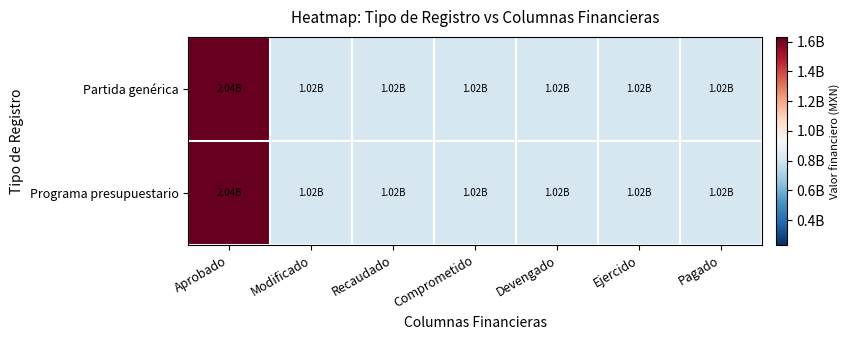

Rank the series at Devengado from lowest to highest value.

Partida genérica, Programa presupuestario